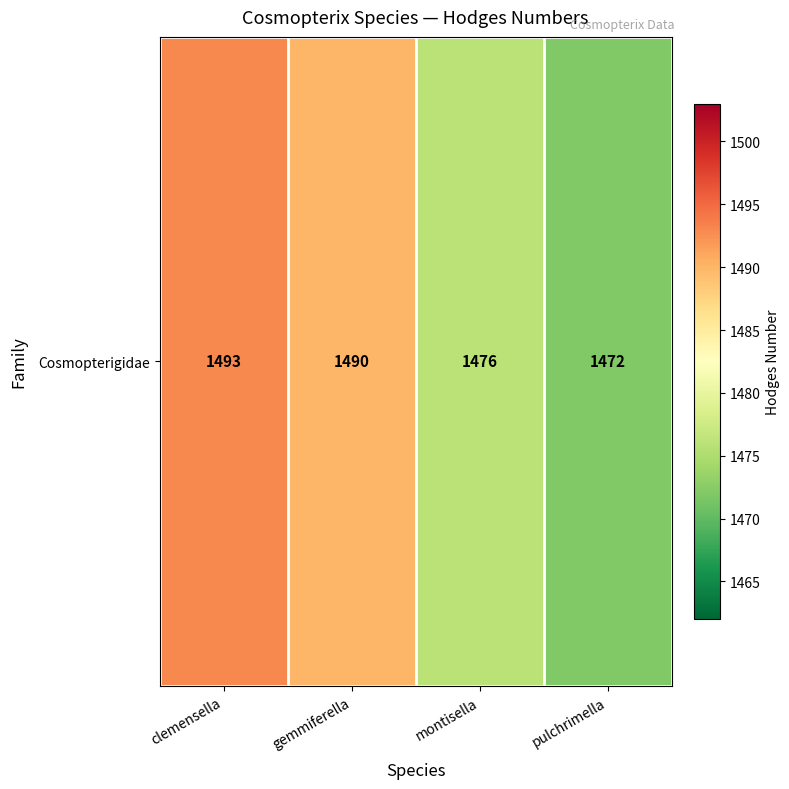

At which label is the value closest to 1482?

montisella